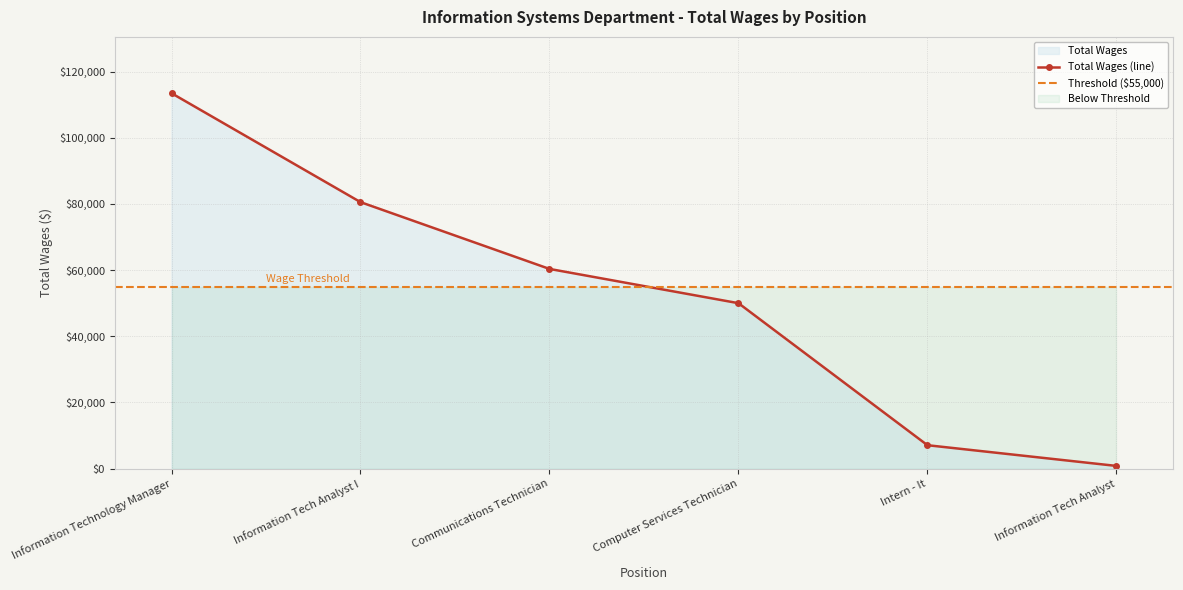

The chart shows a value of 831 at Information Tech Analyst. True or false?

True